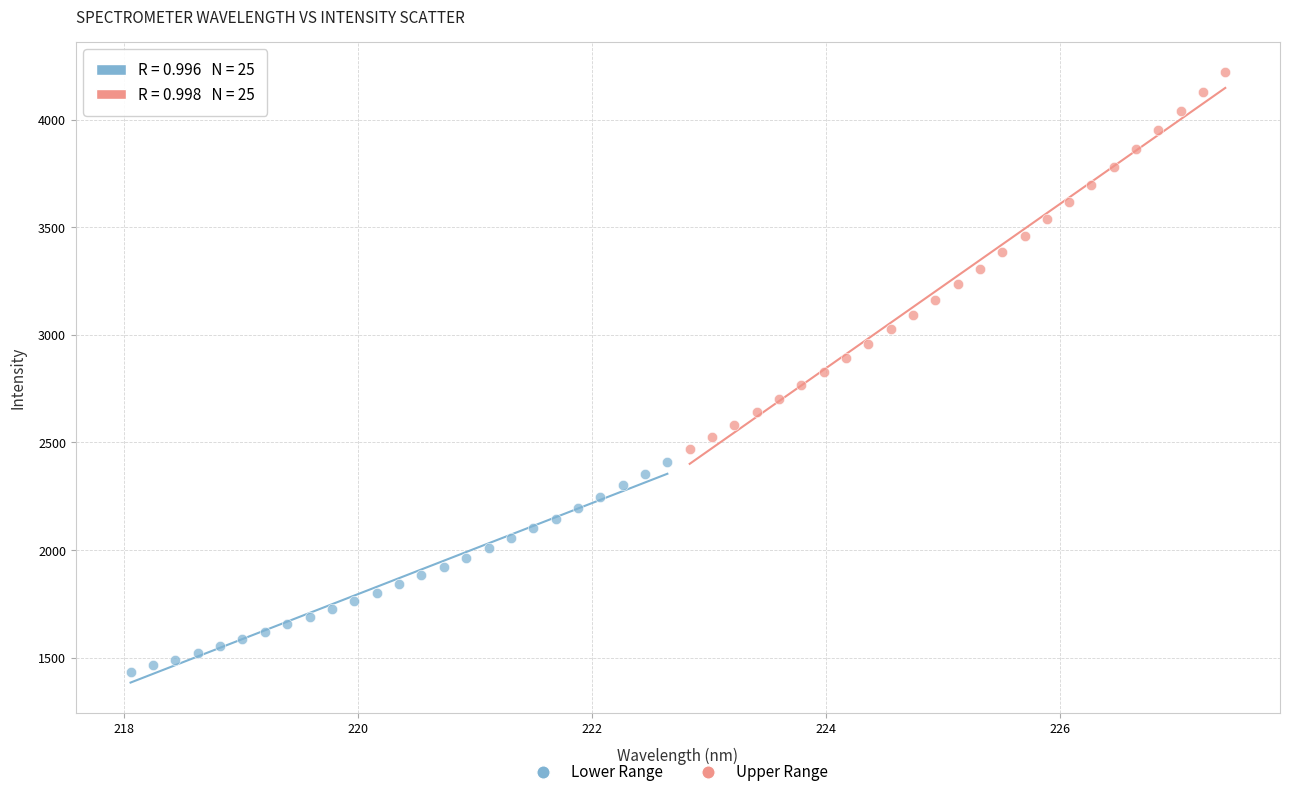

Which series contains the lowest Y value?

Lower Range